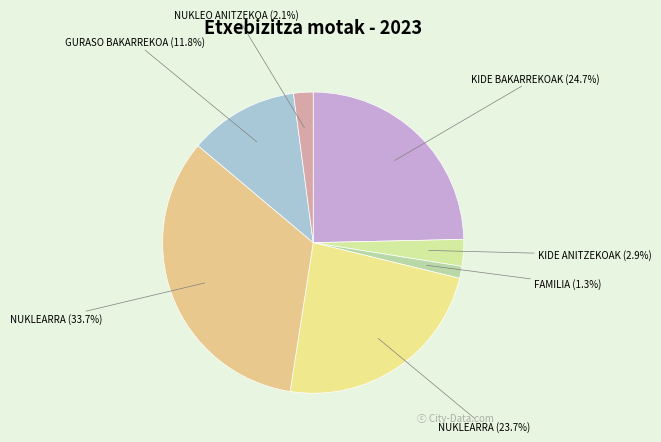

Count the number of slices in the pie.

7